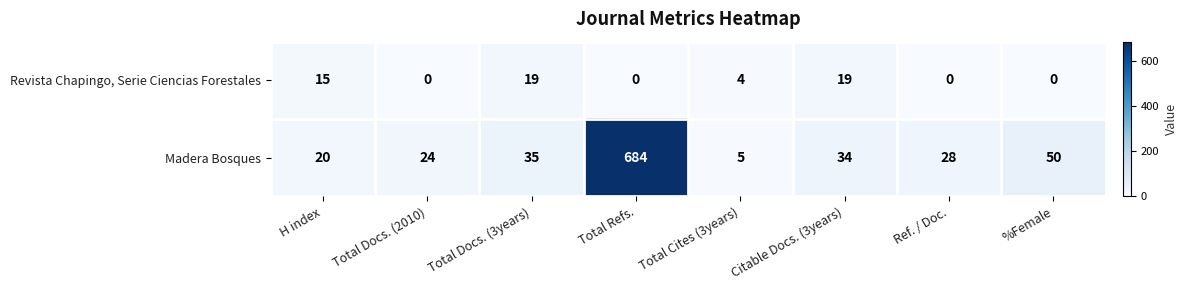

What is the difference between the maximum and minimum values in the Revista Chapingo, Serie Ciencias Forestales series?

19